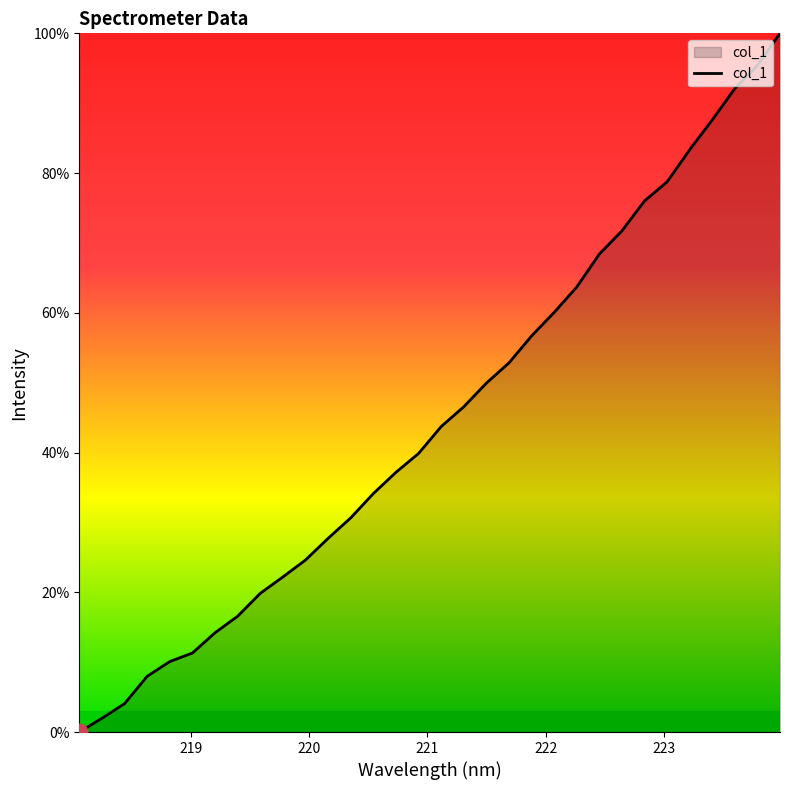

What is the maximum value shown in the chart?

100.0